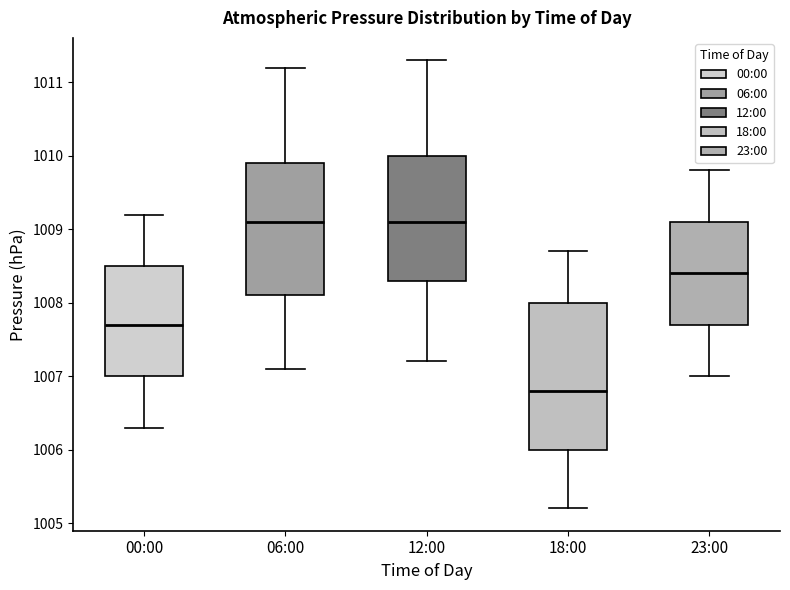

Reading left to right, read every box against the y-axis: the position of its median line, the range the box covers, and the ends of its whiskers. The values are not printed on the chart, so give them approximately, as read against the axis.

00:00: median 1007.7, box 1007.0 to 1008.5, whiskers 1006.3 to 1009.2
06:00: median 1009.1, box 1008.1 to 1009.9, whiskers 1007.1 to 1011.2
12:00: median 1009.1, box 1008.3 to 1010.0, whiskers 1007.2 to 1011.3
18:00: median 1006.8, box 1006.0 to 1008.0, whiskers 1005.2 to 1008.7
23:00: median 1008.4, box 1007.7 to 1009.1, whiskers 1007.0 to 1009.8